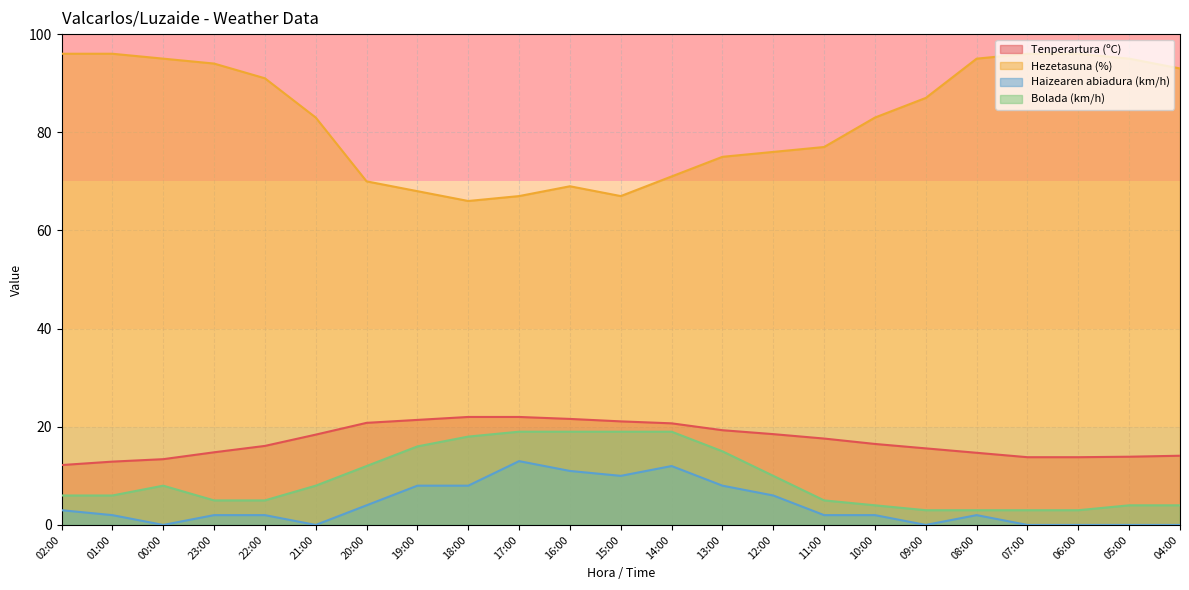

What is the greatest value displayed?

96.0